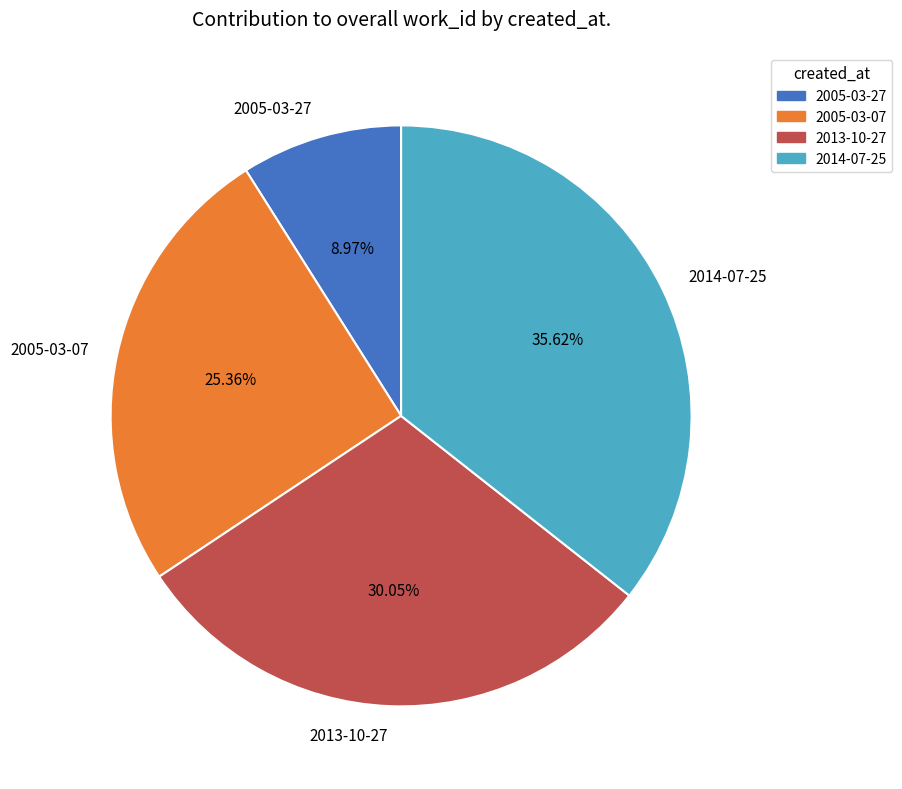

Do 2005-03-07 and 2013-10-27 together represent more than half of the pie?

Yes